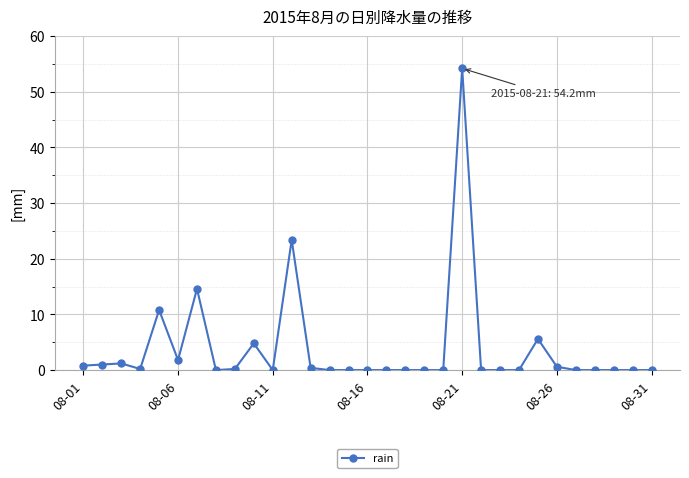

What is the value of the 6th point from the left?

1.8